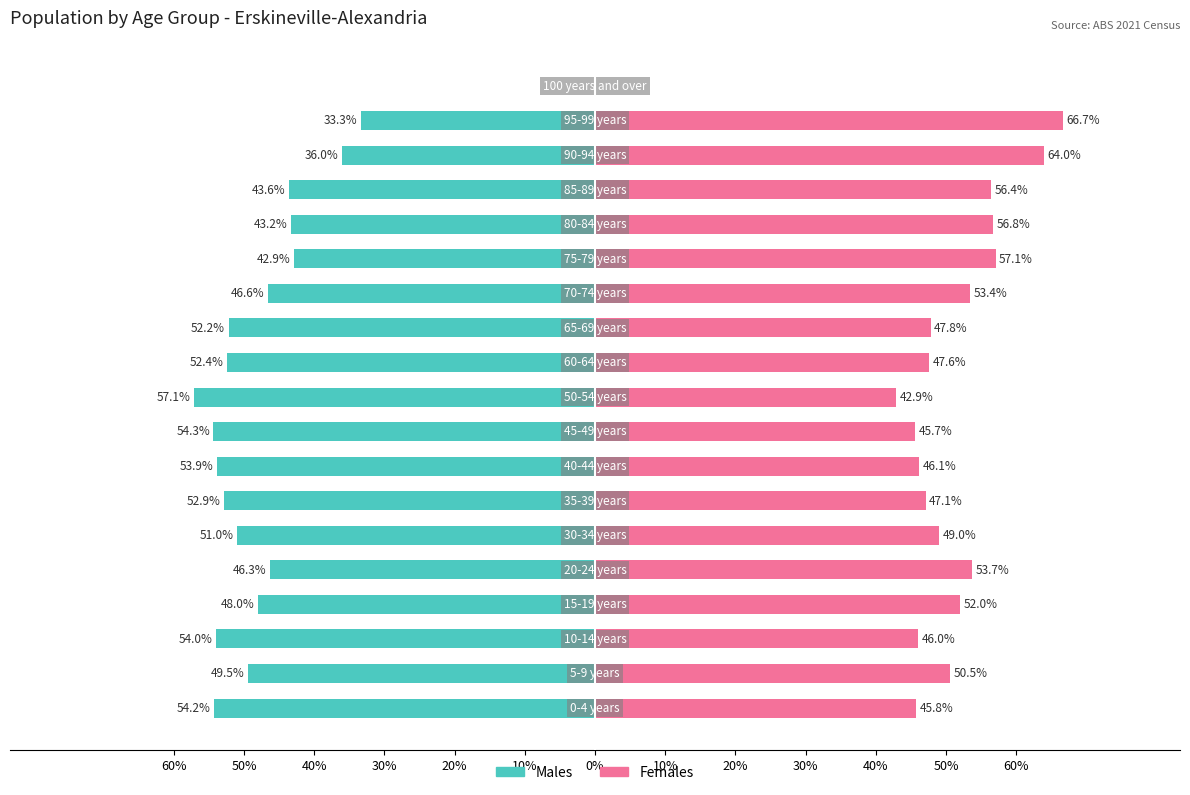

Which series has the largest range (max minus min)?

Females